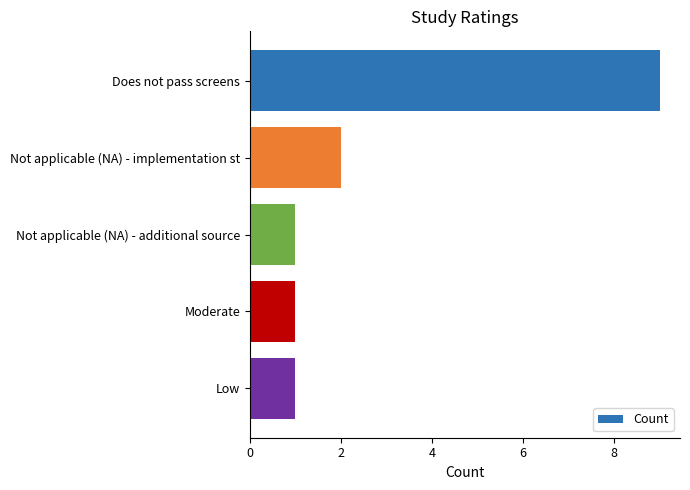

Count the values in the range 1 to 2.

4